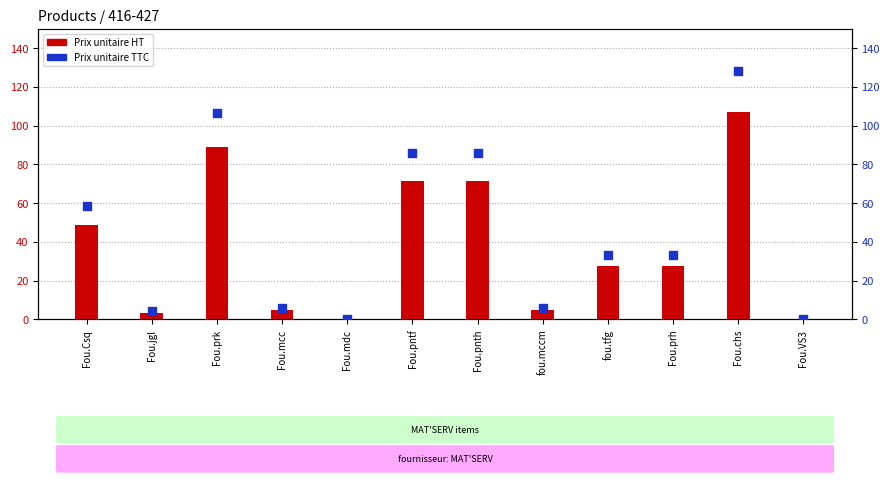

Which series contains the lowest Y value?

Prix unitaire HT